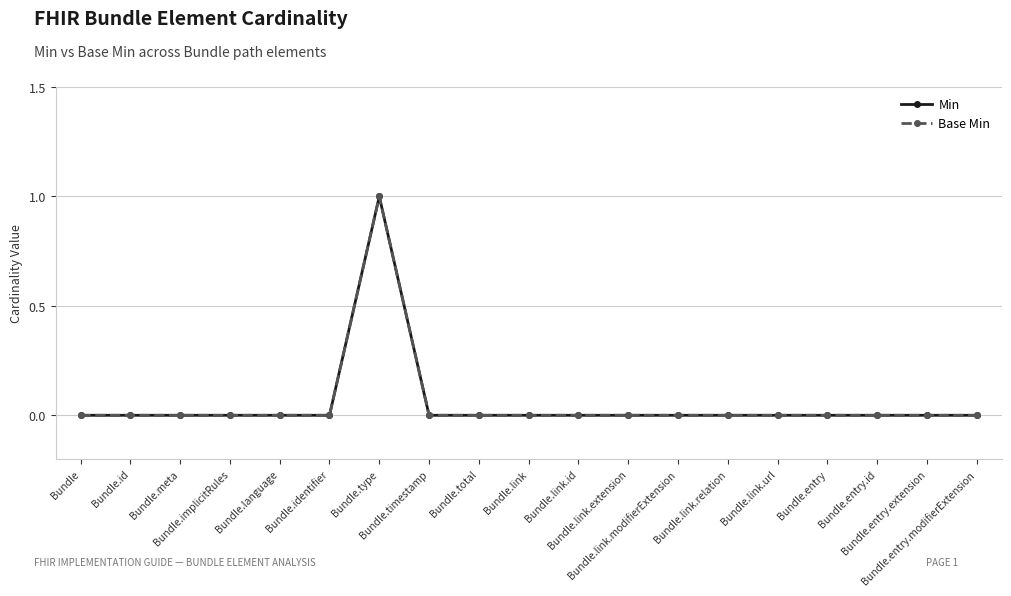

At which category is the sum across all series the highest?

Bundle.type